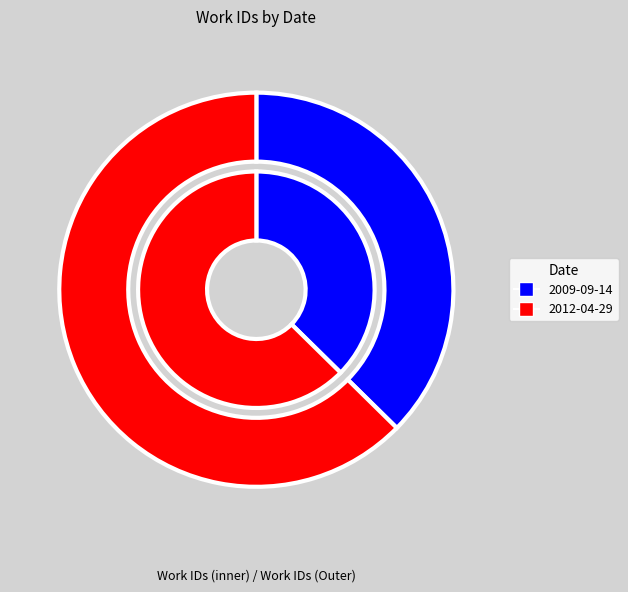

Rank the categories by value from highest to lowest.

2012-04-29, 2009-09-14